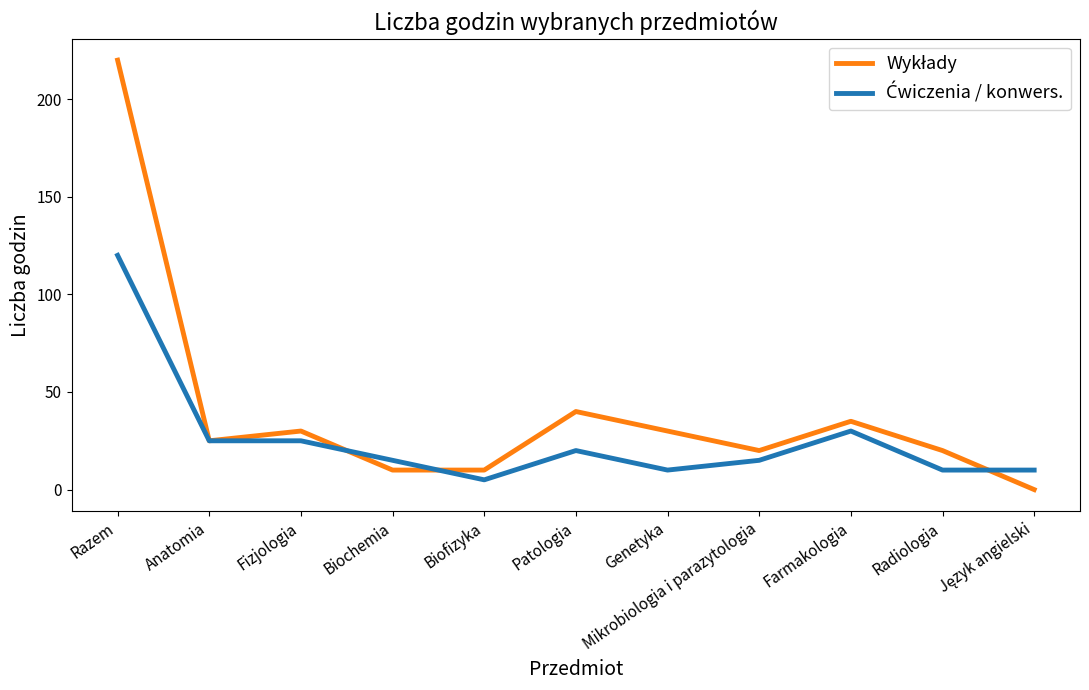

What position from the left is Farmakologia?

9